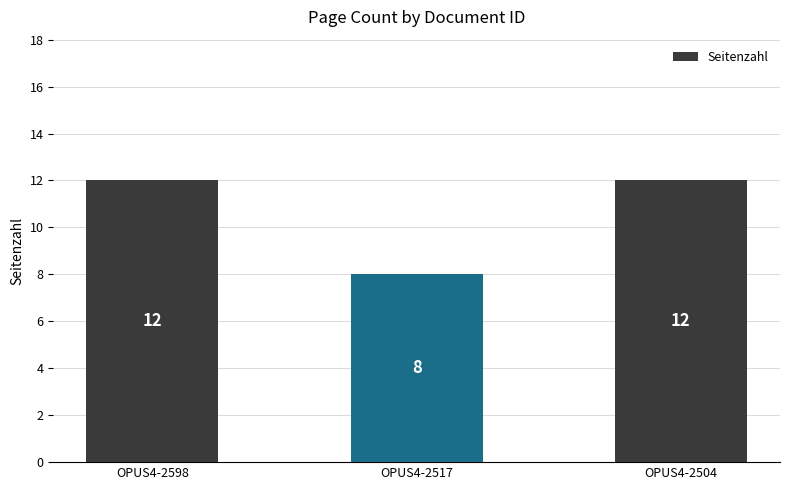

Reading left to right, extract all data points from this chart.

OPUS4-2598=12	OPUS4-2517=8	OPUS4-2504=12